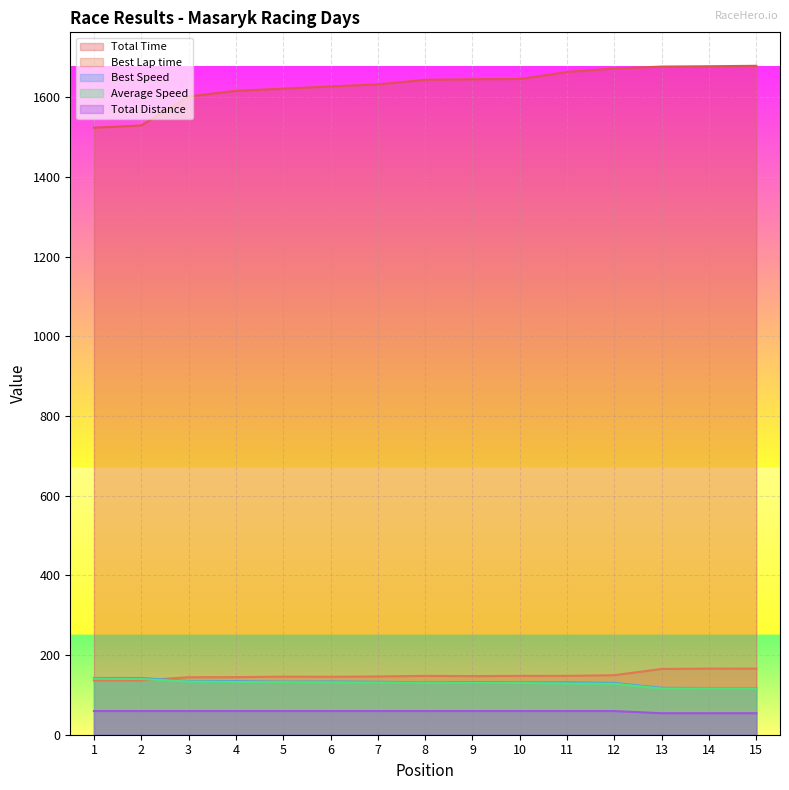

Is the value of Average Speed at 8 greater than the value of Best Speed at 9?

No